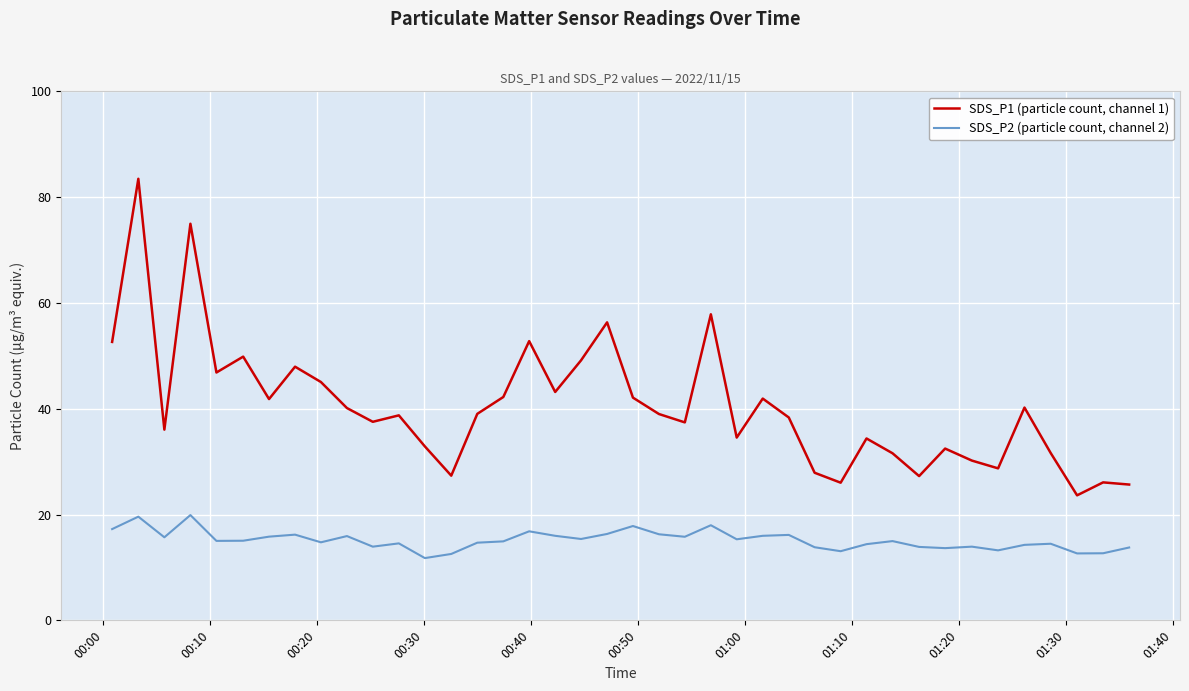

True or false: SDS_P1 (particle count, channel 1) and SDS_P2 (particle count, channel 2) intersect in this chart.

False